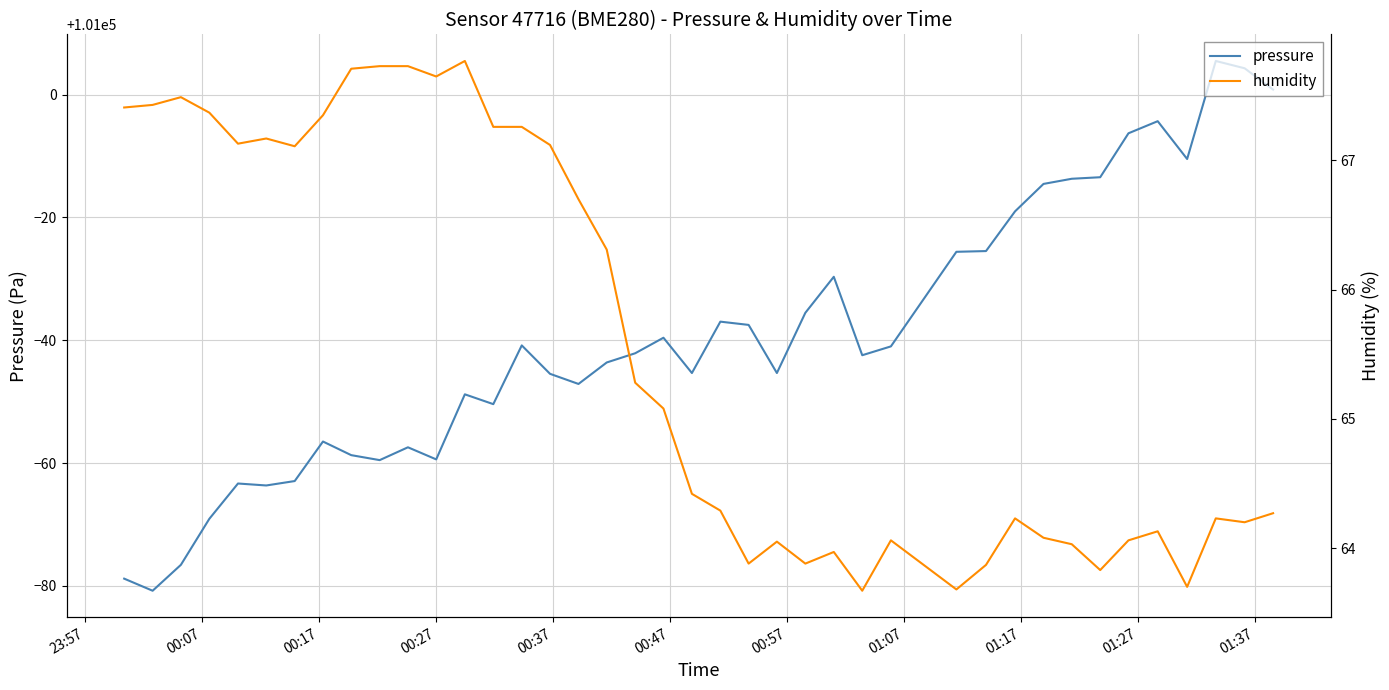

True or false: pressure and humidity cross at least once.

False